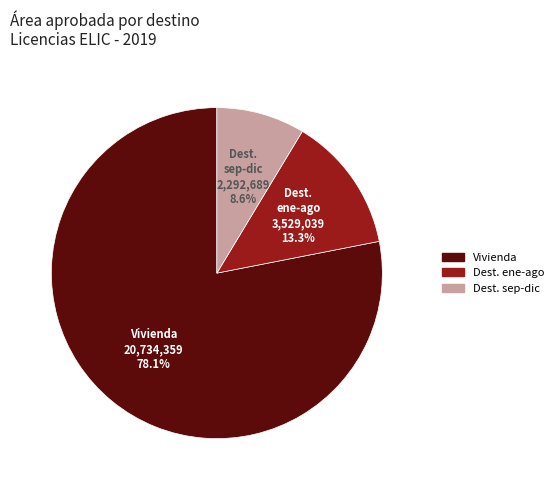

Does any single category account for the majority?

Yes